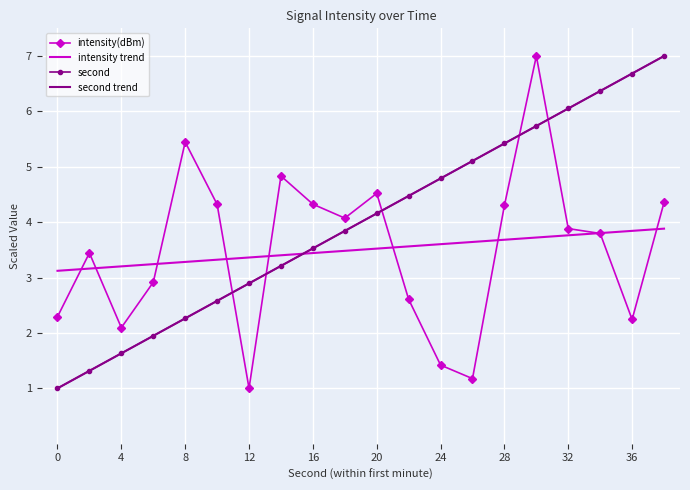

Rank the series by their maximum value, from lowest to highest.

intensity trend, intensity(dBm), second, second trend